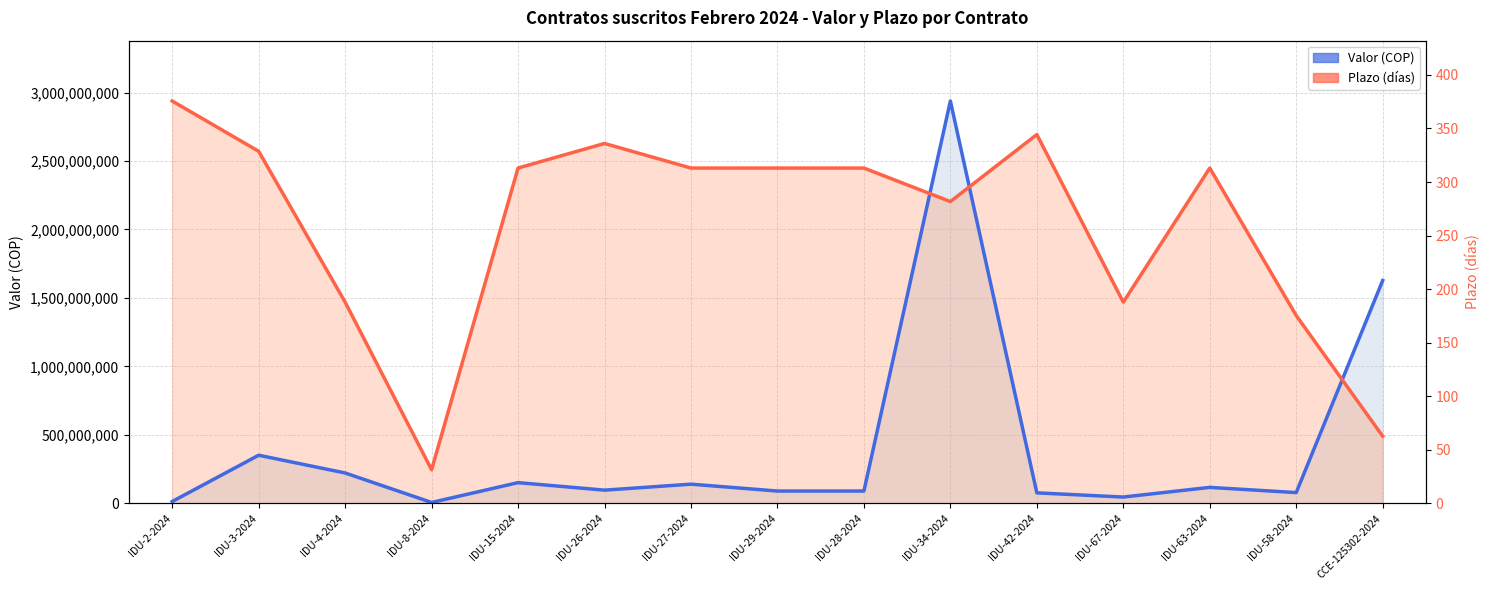

True or false: Plazo (días, escalado) has a value of 2938355561.0 at IDU-2-2024.

True